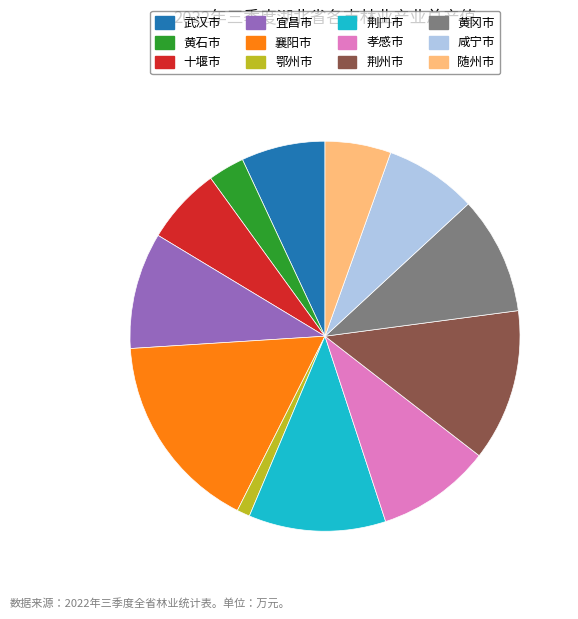

Is it true that 黄石市 is 3% of the pie?

True